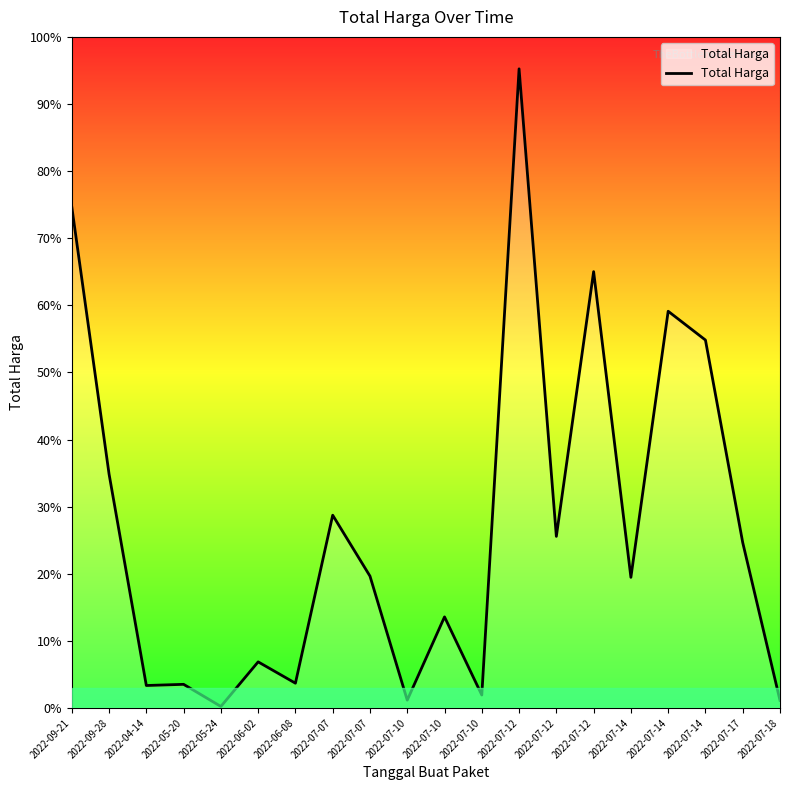

What is the difference between the maximum and minimum values?

1091167000